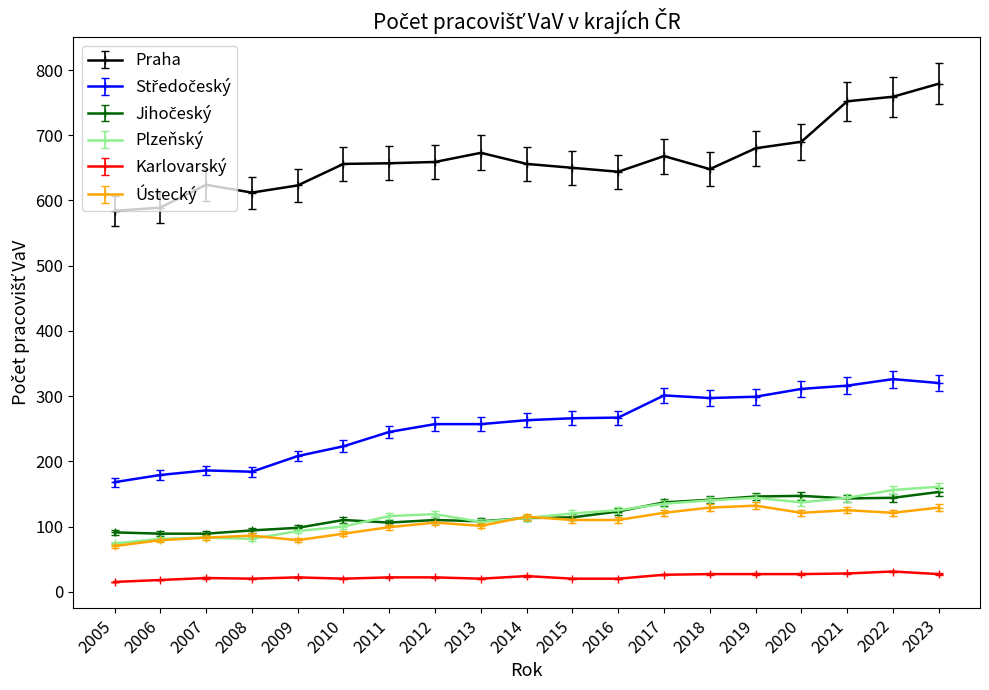

True or false: Karlovarský has more than 0 interior local peaks.

True